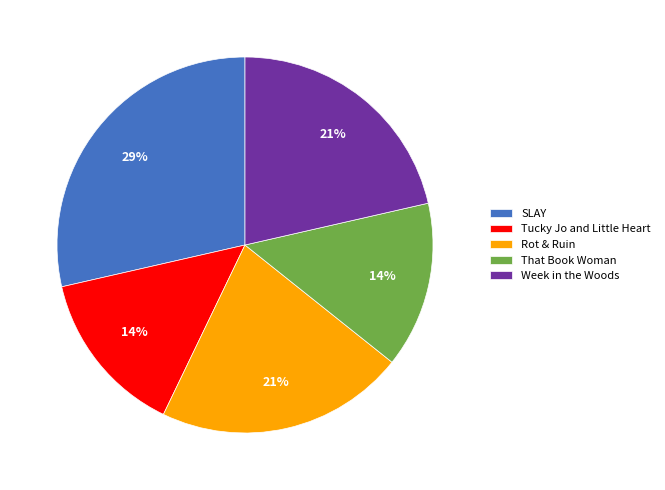

Which has a higher value, SLAY or Tucky Jo and Little Heart?

SLAY